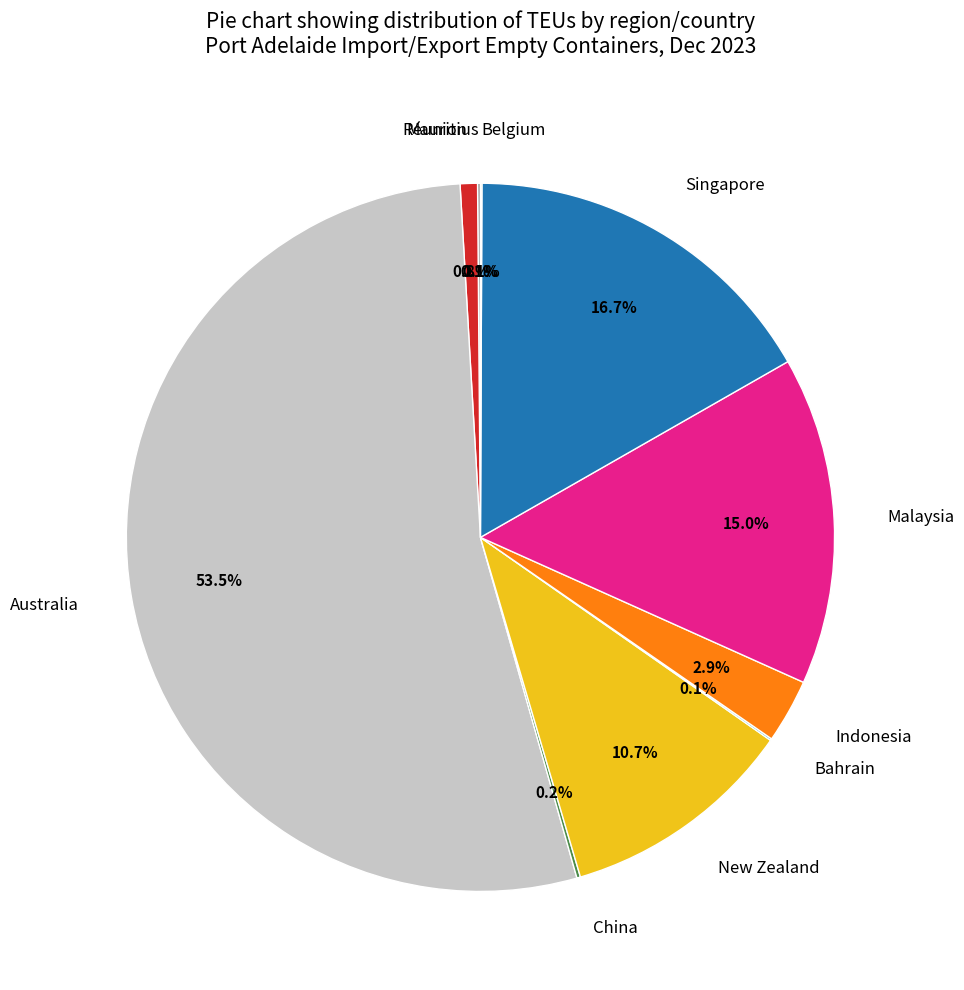

What percentage is NOT represented by Indonesia?

97.1%